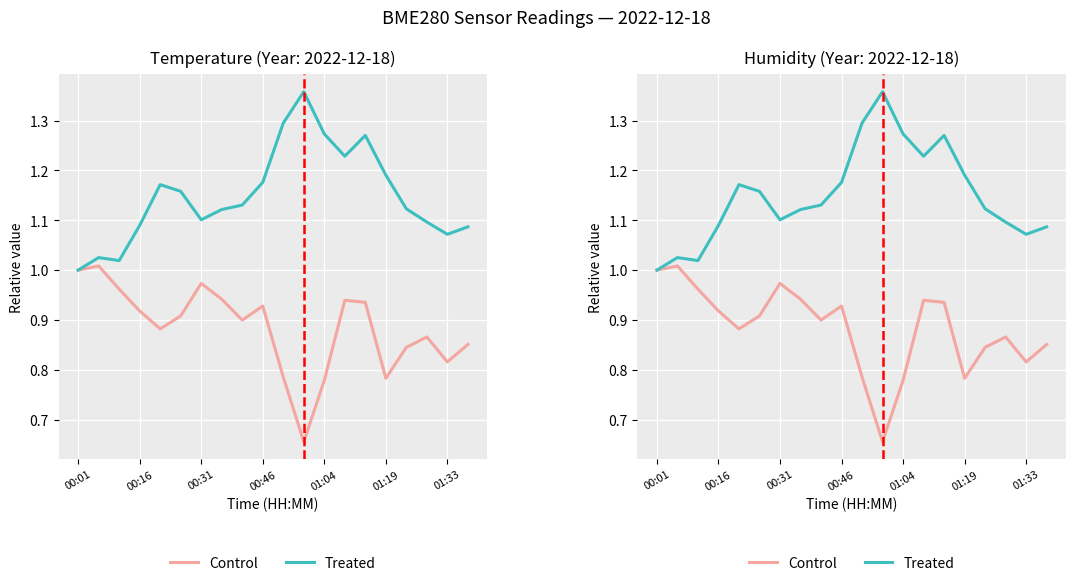

What is the difference between the second highest and minimum values in the Treated series?

0.3